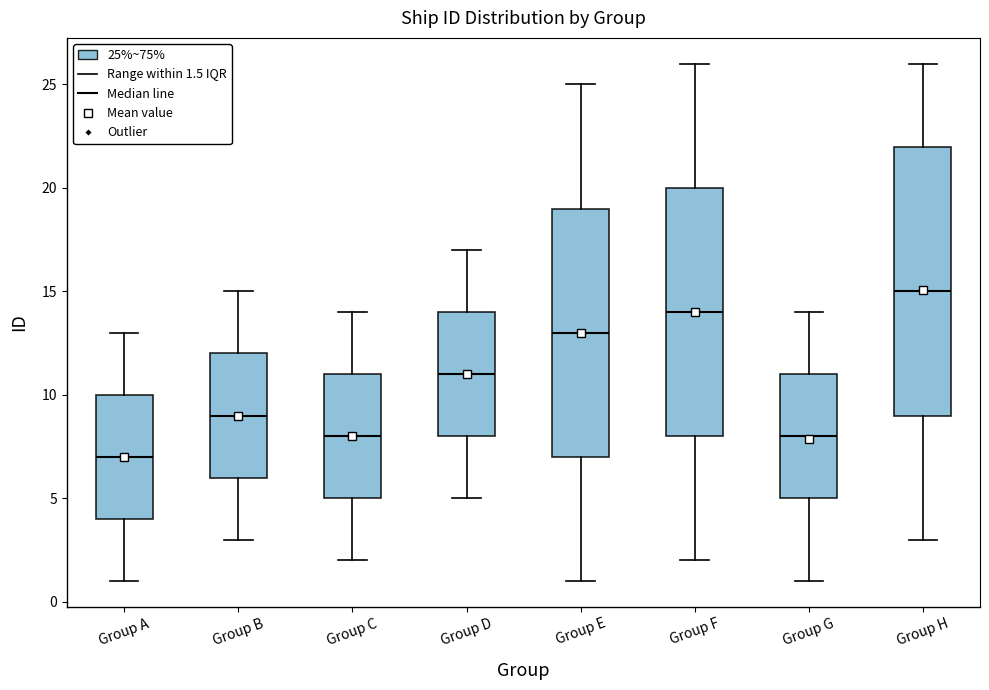

Comparing the boxes themselves (not the whiskers), which one is the tallest?

Group H